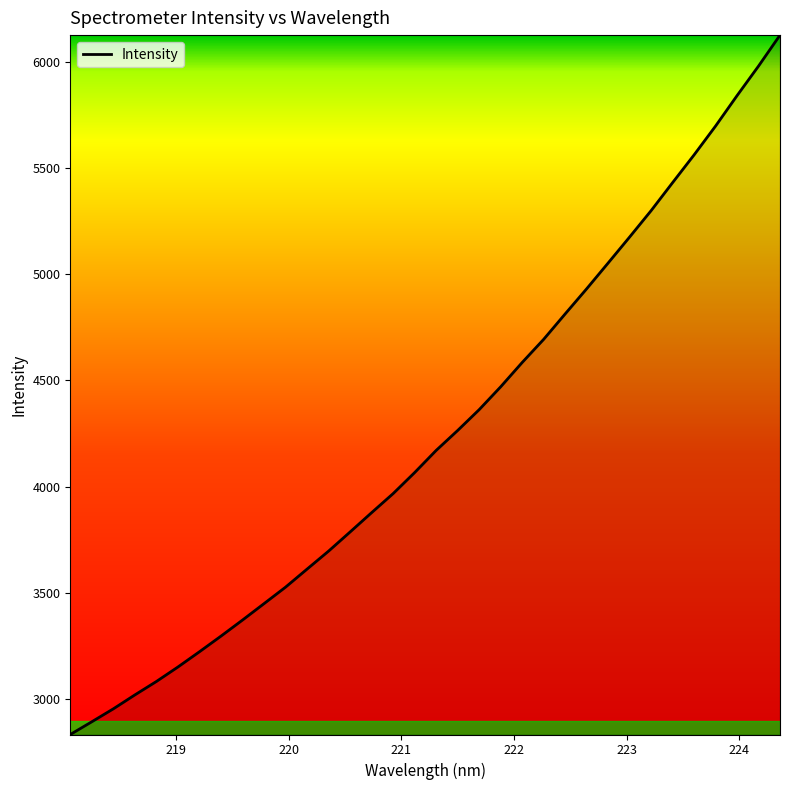

What is the maximum value shown in the chart?

6125.4